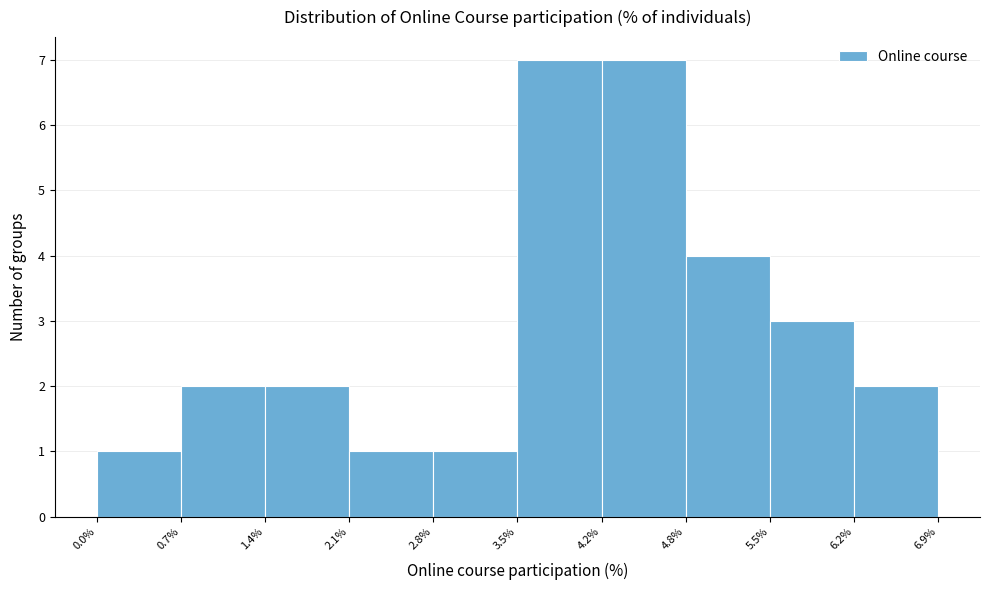

Reading left to right, list every bar in this chart as the range it spans on the x-axis followed by its height. The values are not printed on the chart, so give them approximately, as read against the axis.

0.0% to 0.7%: 1
0.7% to 1.4%: 2
1.4% to 2.1%: 2
2.1% to 2.8%: 1
2.8% to 3.5%: 1
3.5% to 4.2%: 7
4.2% to 4.8%: 7
4.8% to 5.5%: 4
5.5% to 6.2%: 3
6.2% to 6.9%: 2